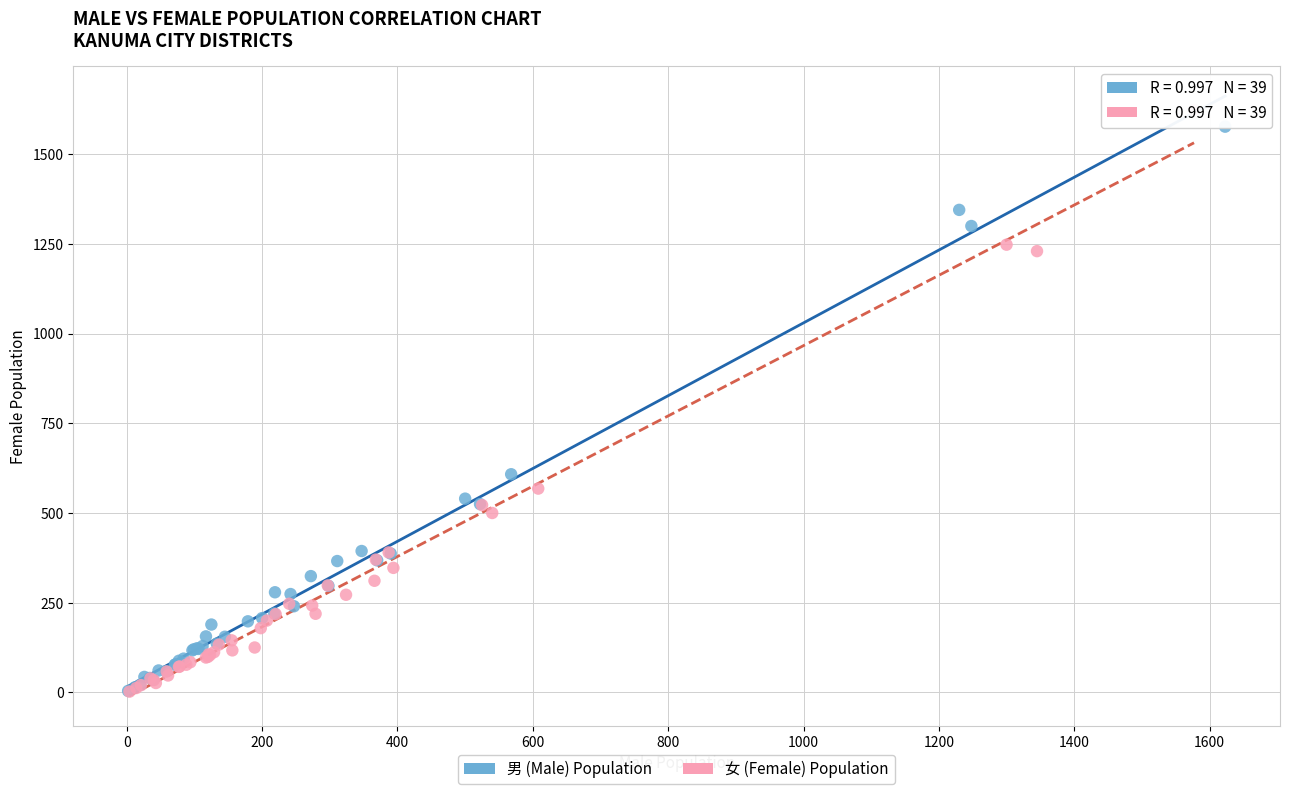

Which series reaches the maximum Y coordinate?

女 (Female) Population